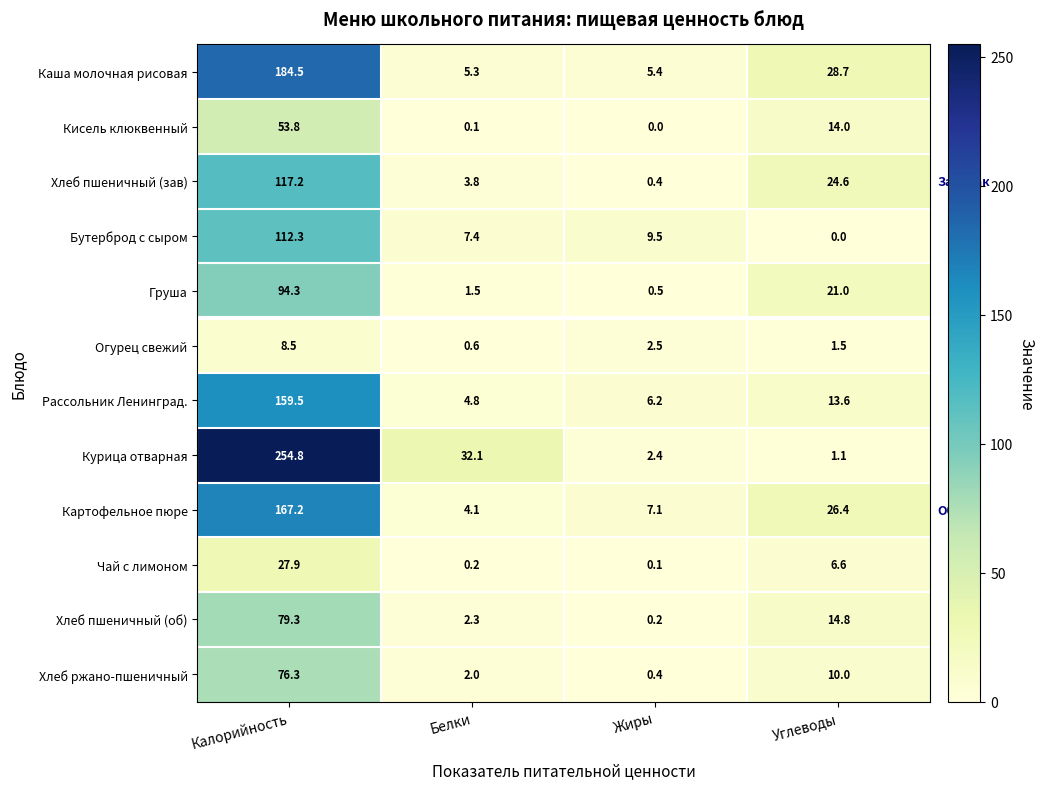

What is the highest value of the Чай с лимоном series?

27.9